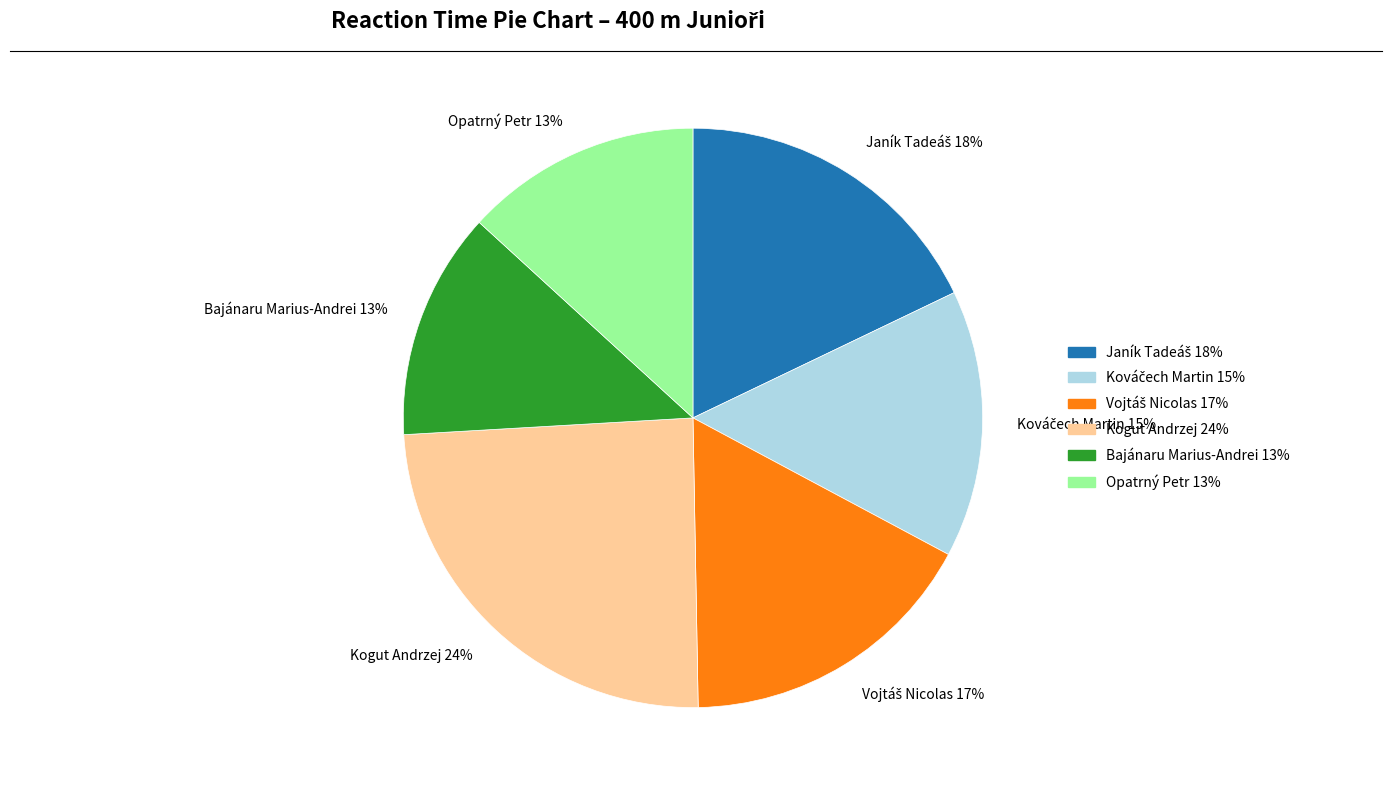

To the nearest percent, what is the average slice percentage?

17%